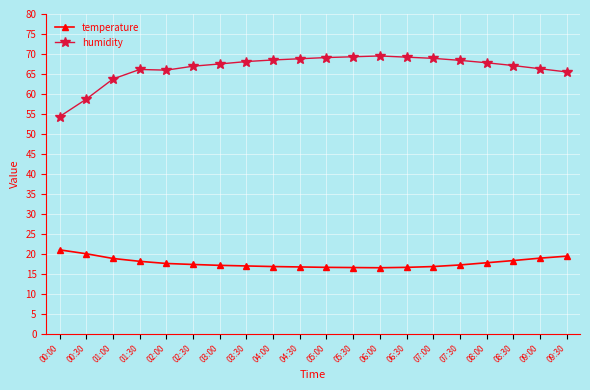

What is the lowest value of the humidity series?

54.3